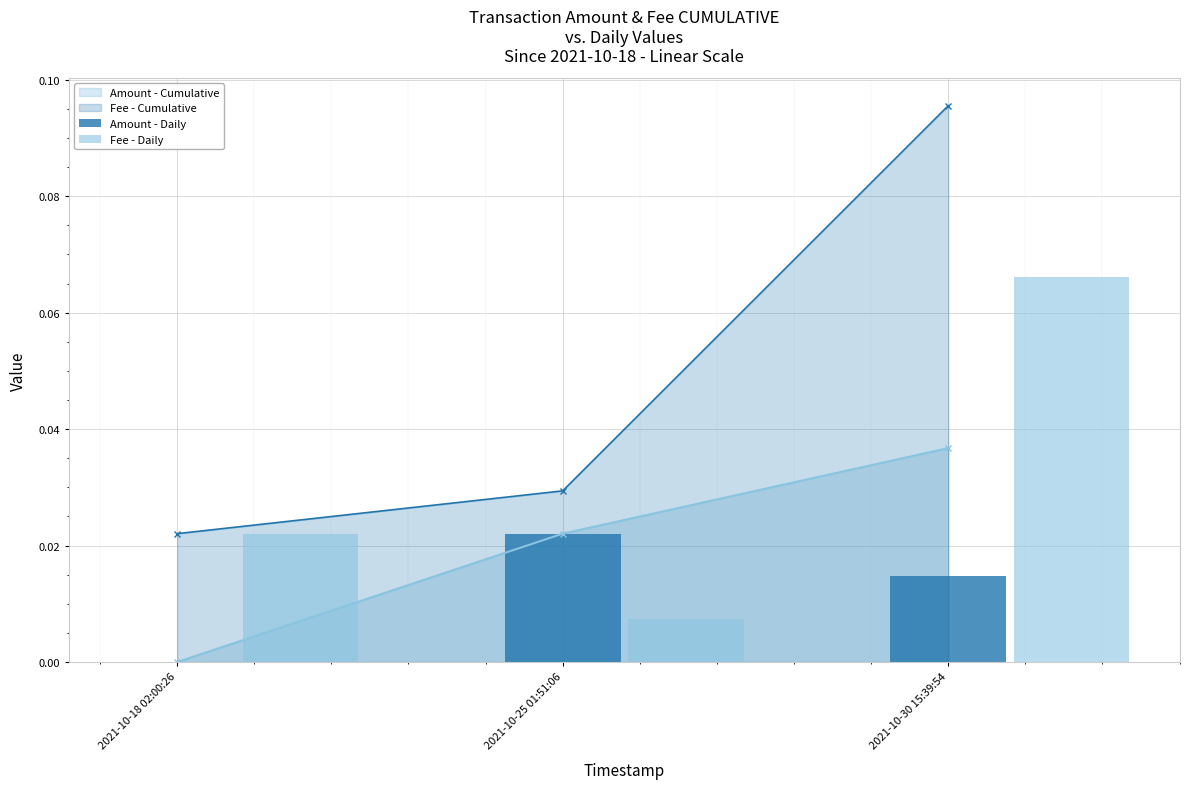

Is it true that Amount - Daily equals 0.0 at 2021-10-18 02:00:26?

True